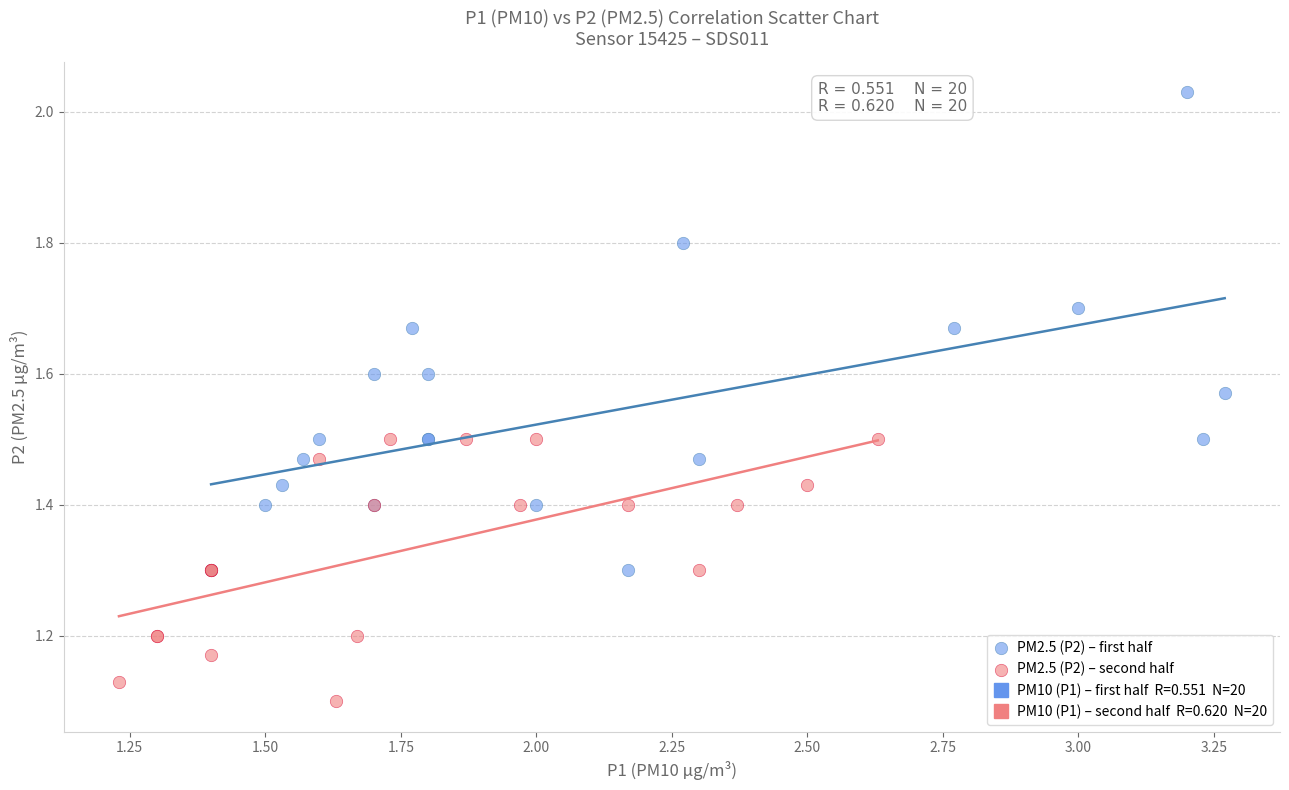

Which series contains the highest Y value?

PM2.5 (P2) – first half